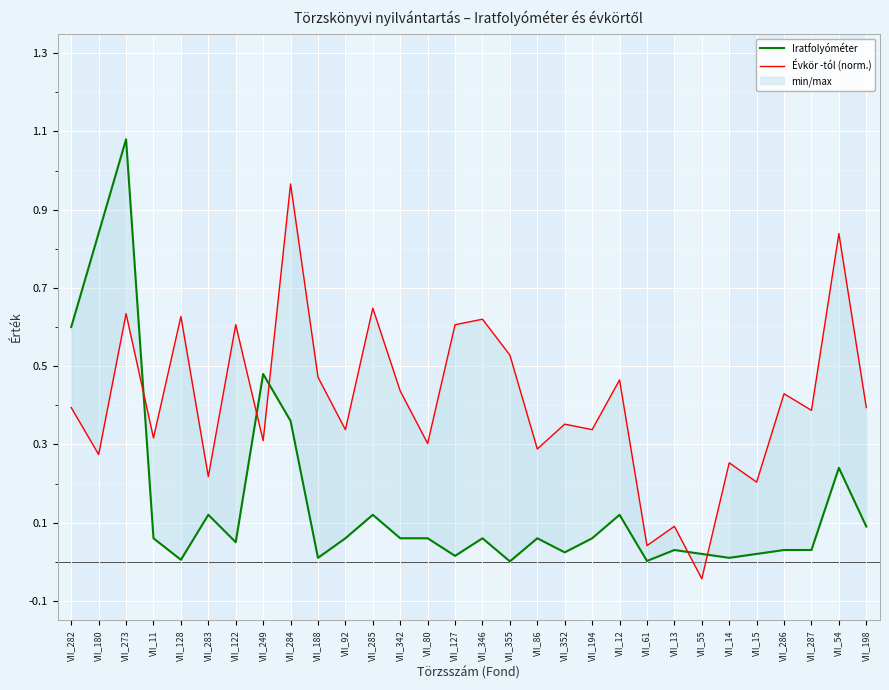

Which series has the largest total across all categories?

Évkör -tól (norm.)